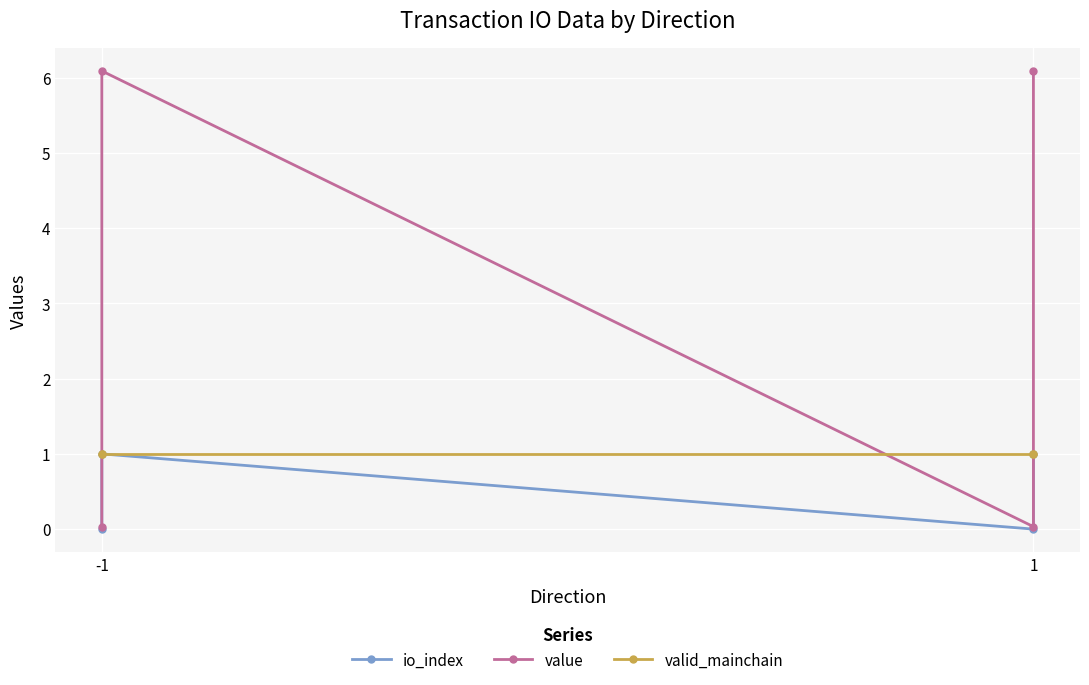

Reading left to right, transcribe all the data shown in this chart.

io_index: 0.0	1.0	0.0	1.0
value: 0.0	6.1	0.0	6.1
valid_mainchain: 1.0	1.0	1.0	1.0